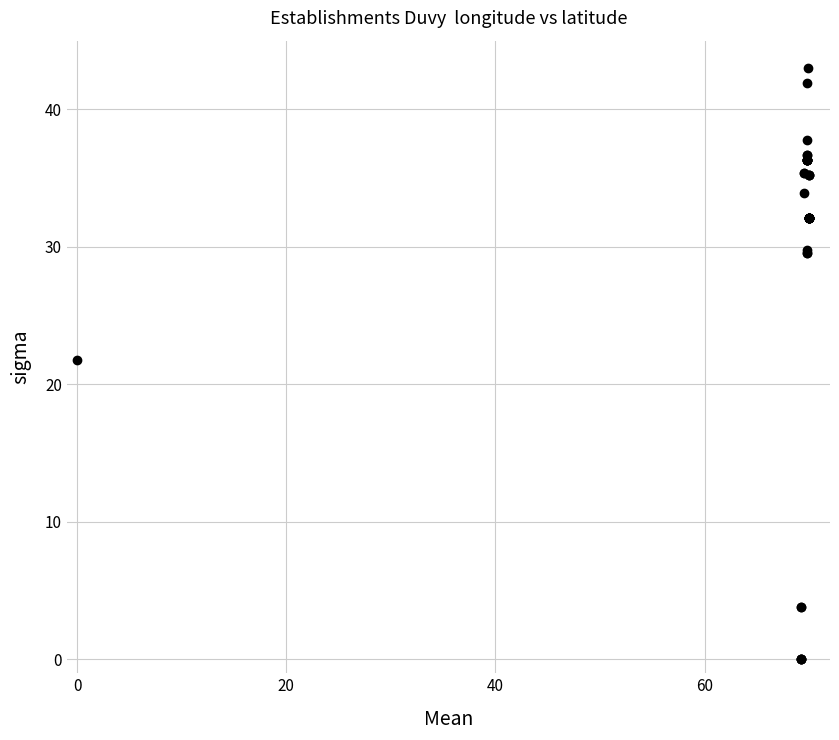

What Y value in the scatter plot is closest to 21?

21.8